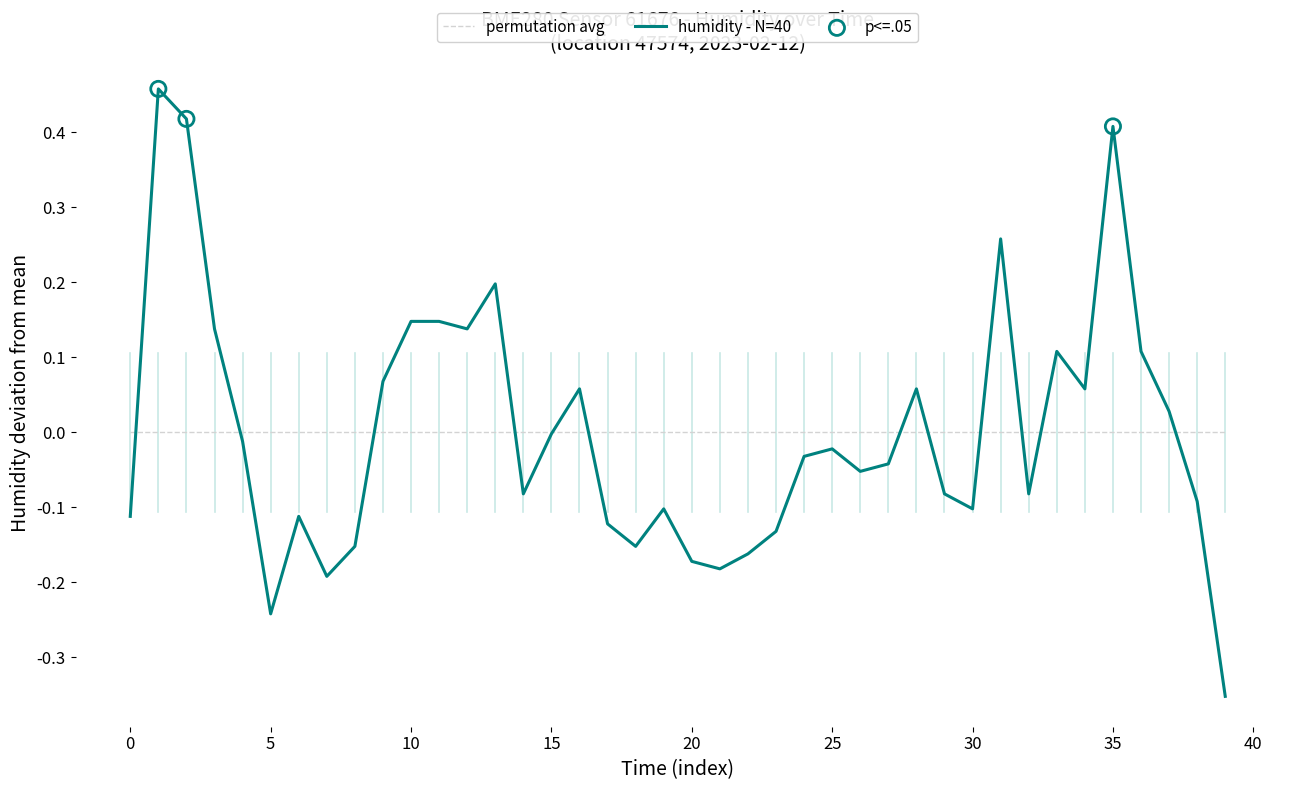

Which series has the largest range (max minus min)?

humidity - N=40